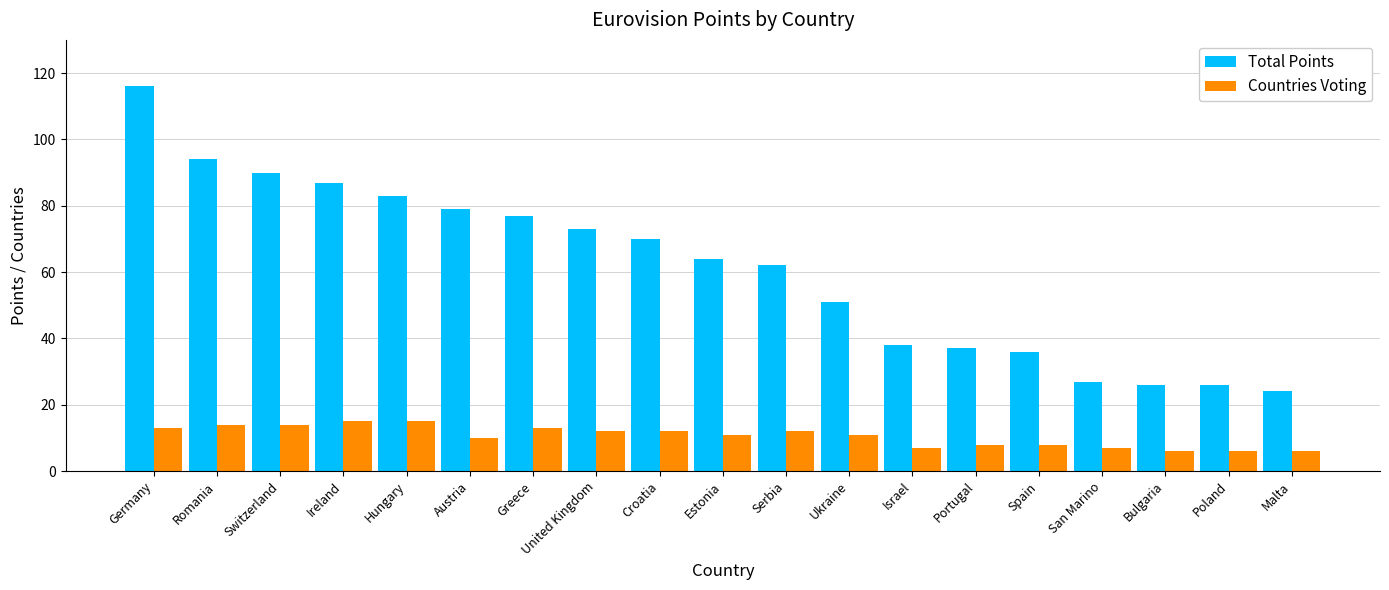

Reading left to right, transcribe all the data shown in this chart.

Total Points: 116	94	90	87	83	79	77	73	70	64	62	51	38	37	36	27	26	26	24
Countries Voting: 13	14	14	15	15	10	13	12	12	11	12	11	7	8	8	7	6	6	6